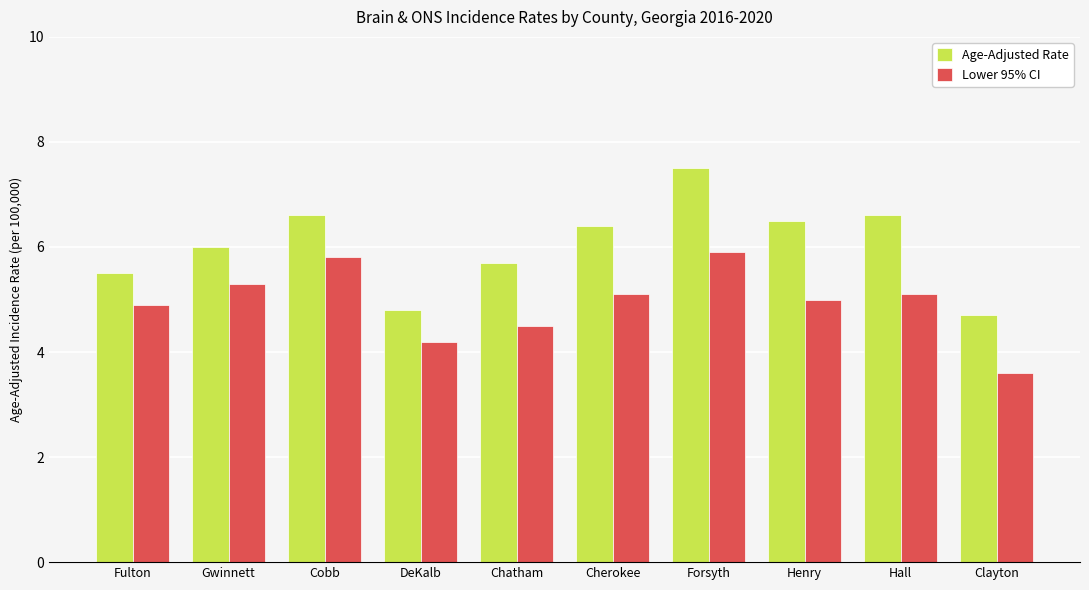

What is the difference between the Lower 95% CI values at Cobb and Chatham?

1.3